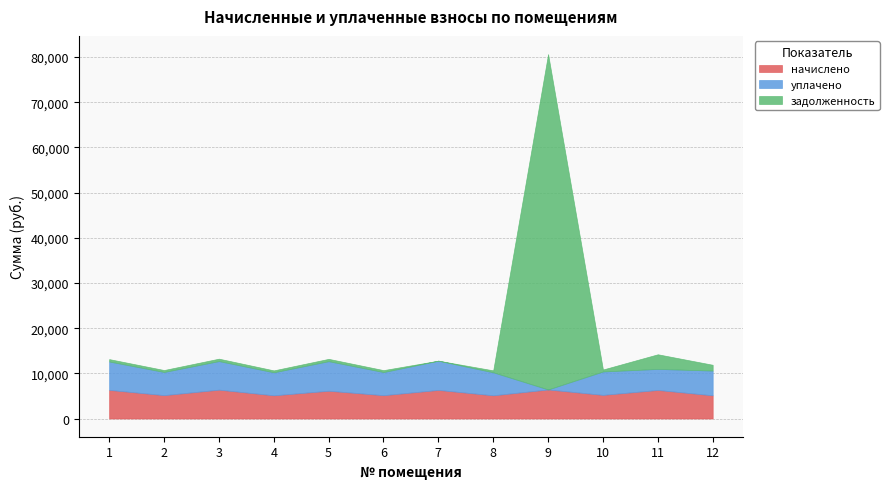

Between 4 and 12, which series saw the biggest shift?

задолженность